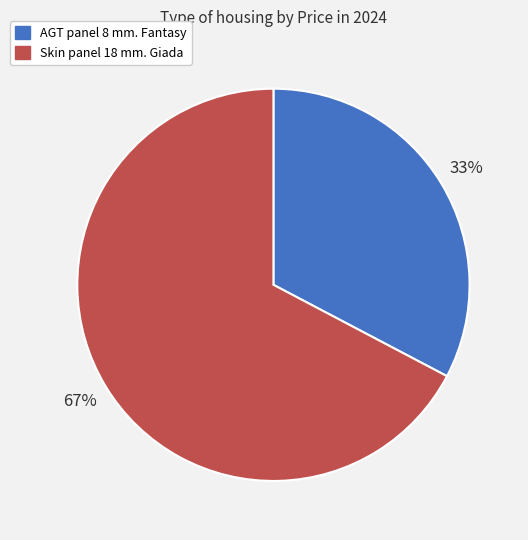

Which category has the biggest portion of the pie?

Skin panel 18 mm. Giada